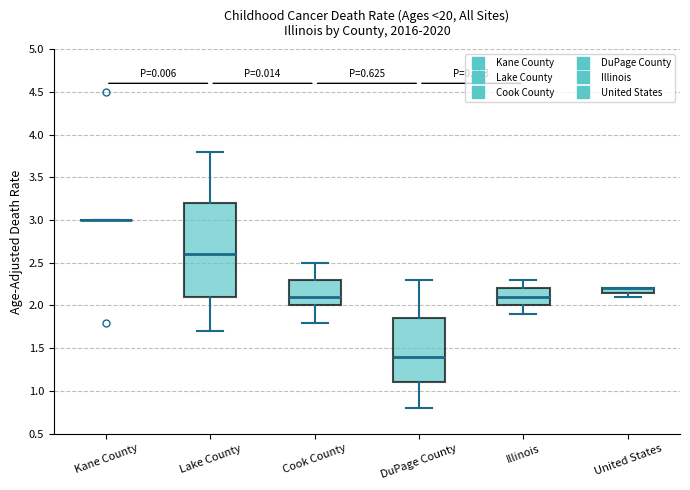

Which box is the tallest, from its lower edge to its upper edge?

Lake County